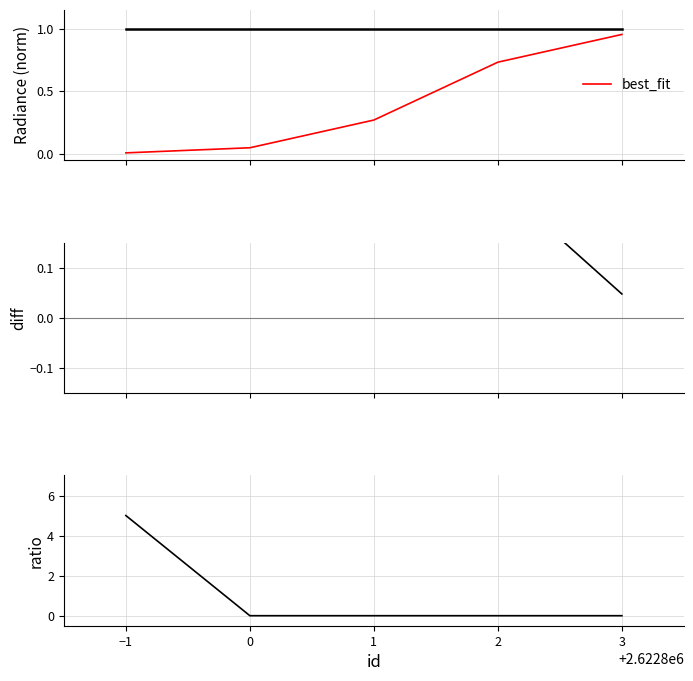

What position from the left is 1?

3